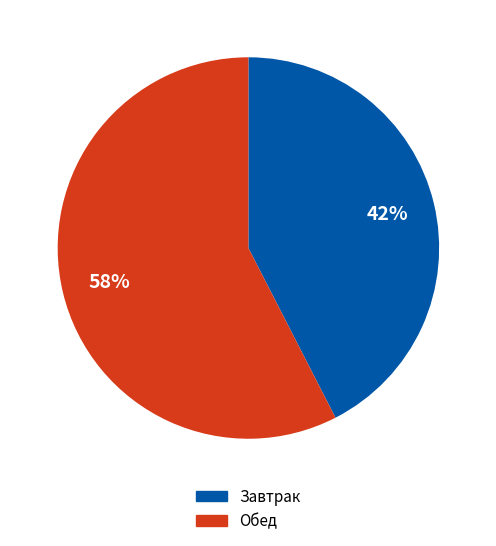

To the nearest percent, what is the average slice percentage?

50%